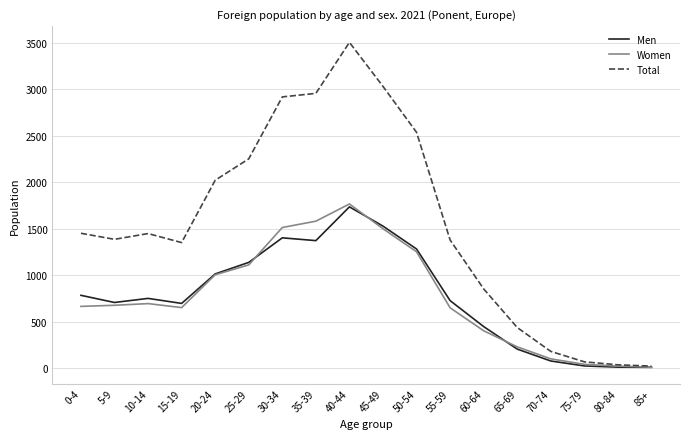

Is this an area chart (filled region under the line)?

No